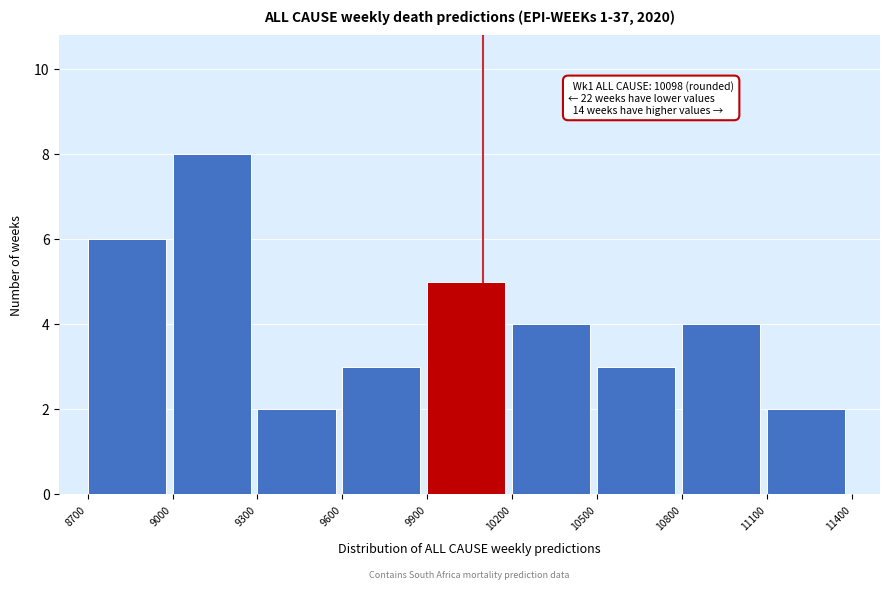

Which range on the x-axis has the tallest bar?

9000 to 9300